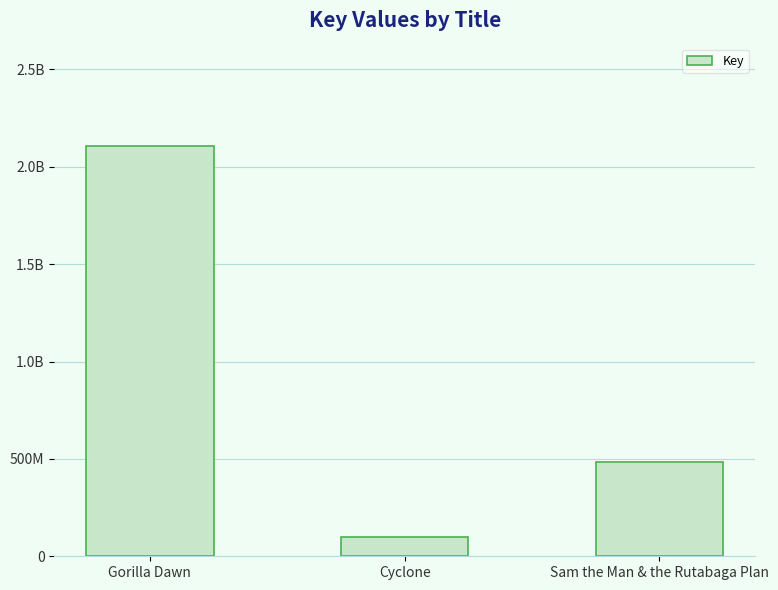

Reading left to right, extract all data points from this chart.

Gorilla Dawn=2105630773	Cyclone=100511990	Sam the Man & the Rutabaga Plan=483162992